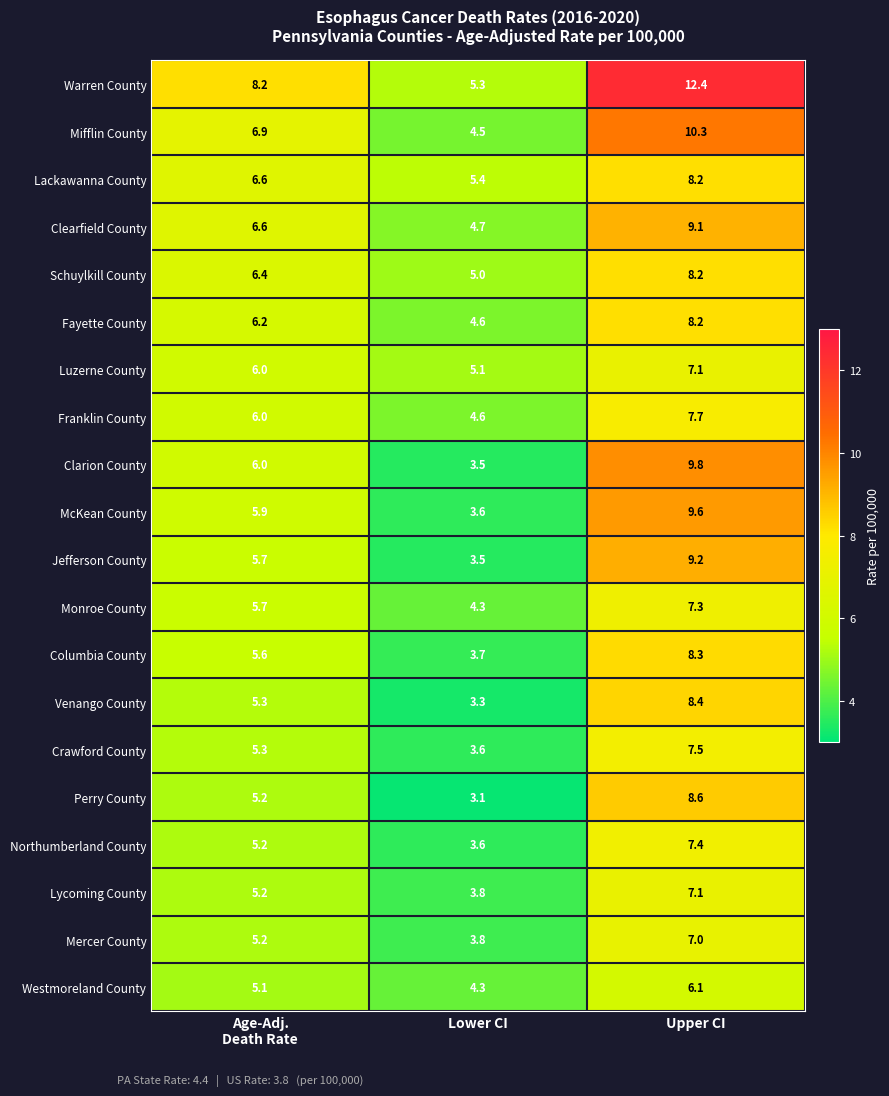

What is the difference between the maximum and minimum values in the Mifflin County series?

5.8